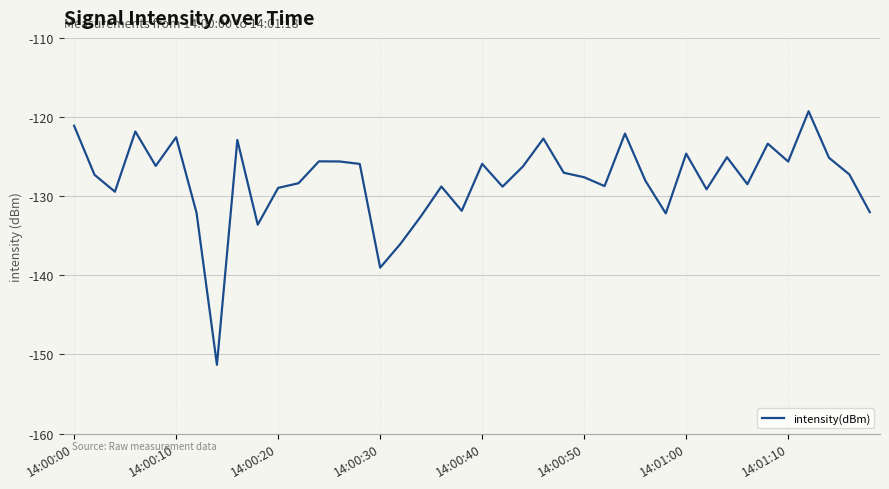

What is the minimum value shown in the chart?

-151.3